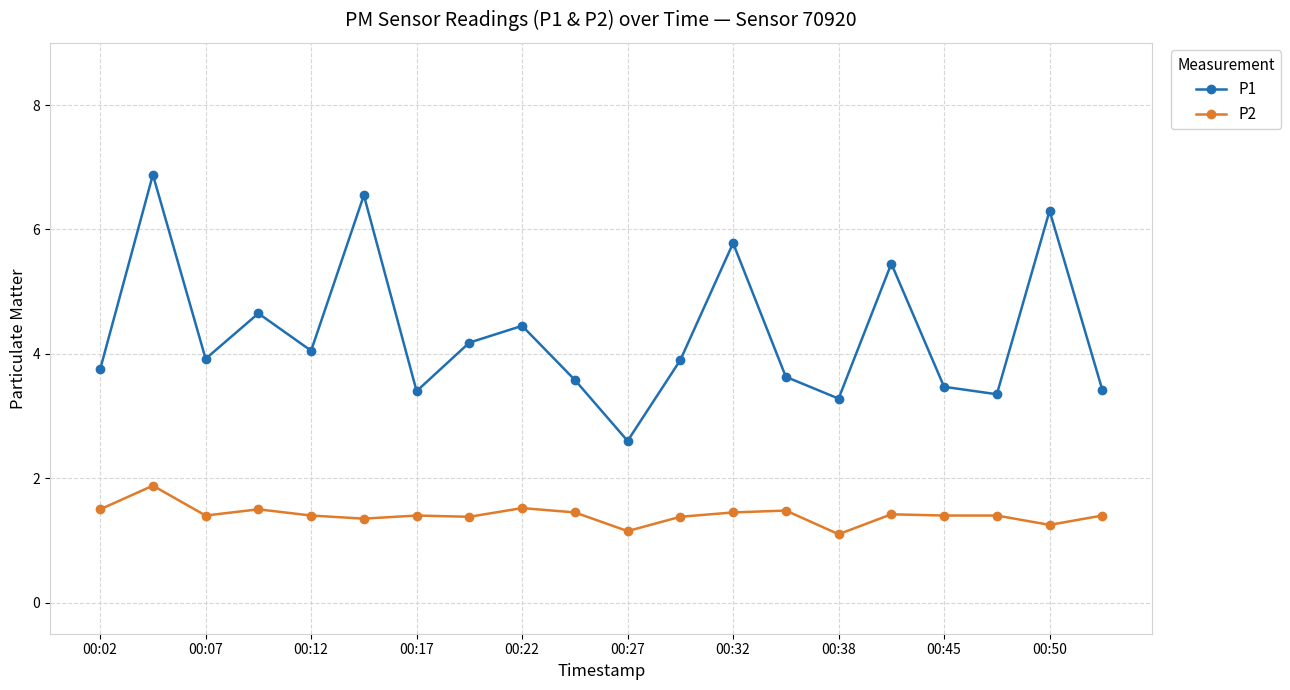

True or false: P1 has more than 1 points higher than both neighbors.

True